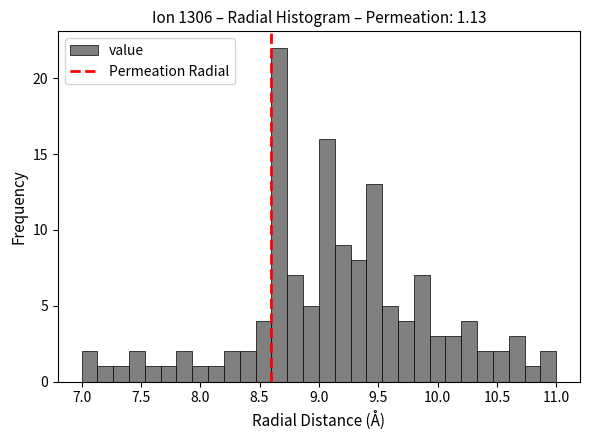

Around what value on the x-axis is the tallest bar? Give the approximate position of its centre, as read against the axis.

8.65